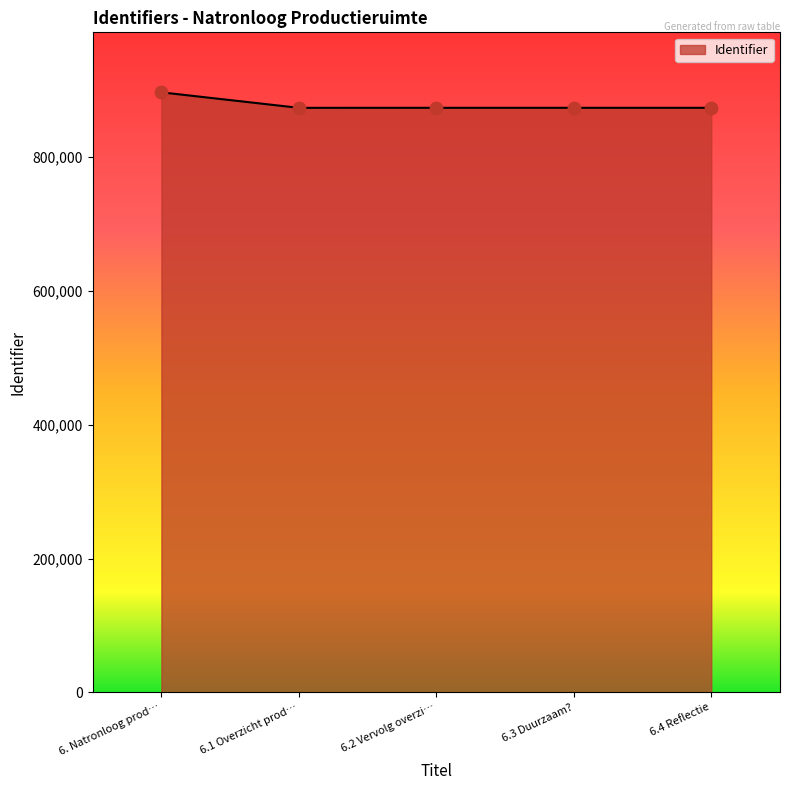

What is the ratio of the value at 6.3 Duurzaam? to the value at 6.4 Reflectie?

1.0